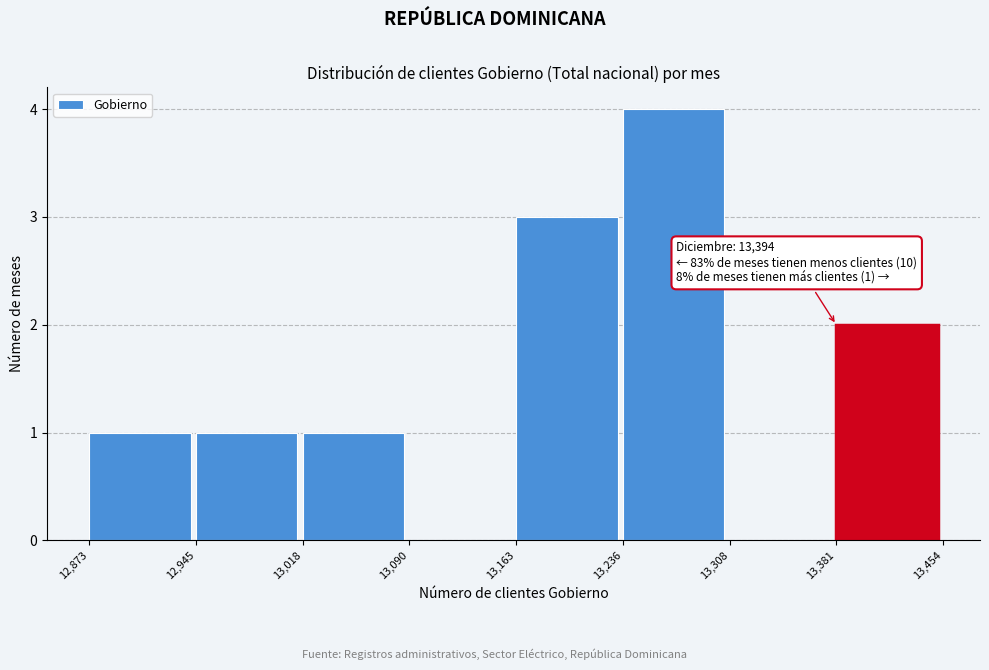

Which range on the x-axis has the tallest bar?

13,236 to 13,308